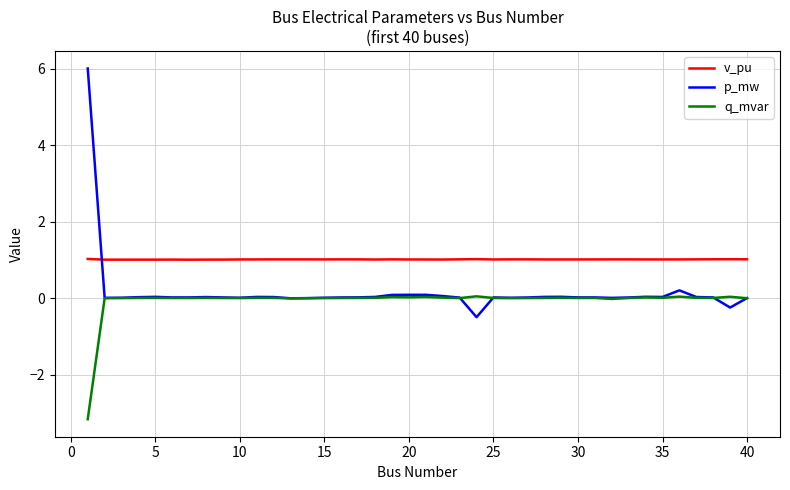

Count the number of data series in this chart.

3